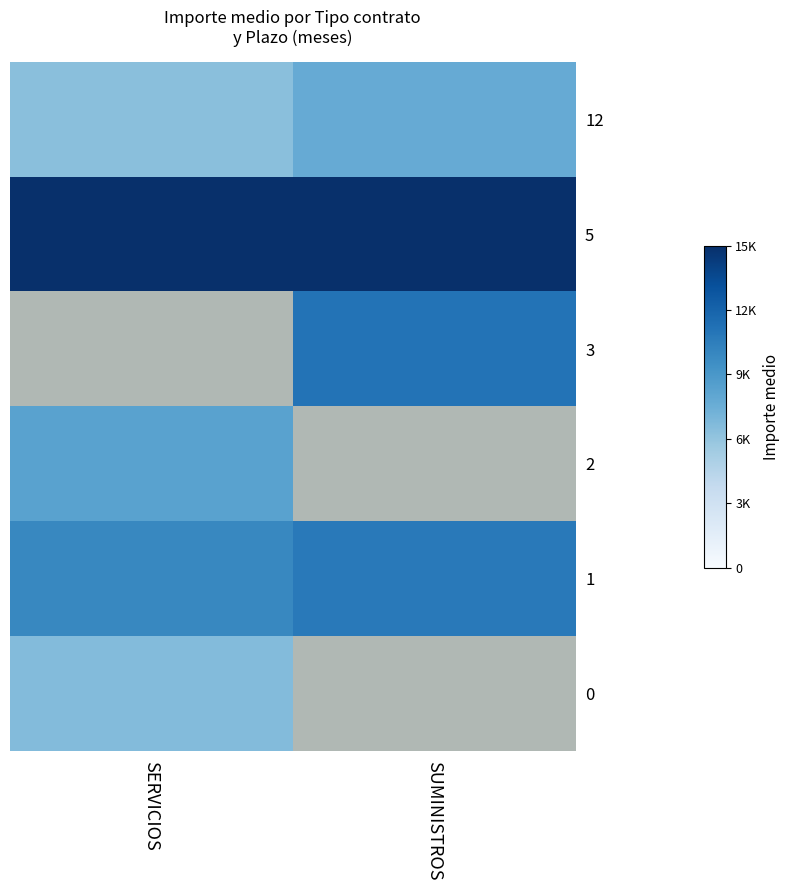

What value does the 2 series have at SERVICIOS?

8277.8